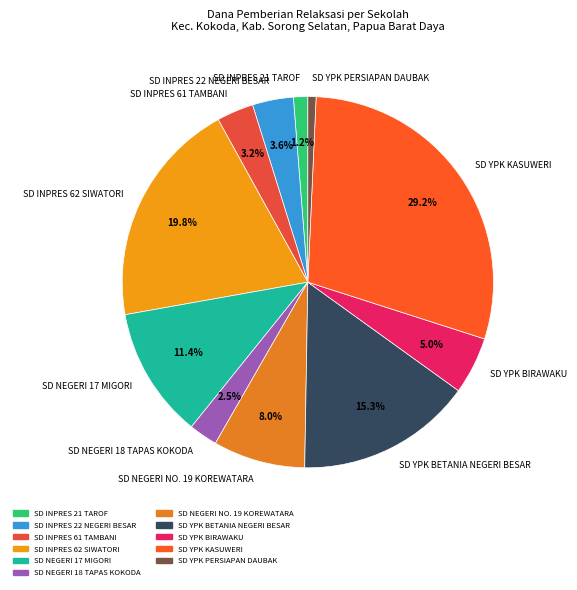

Which has a higher value, SD INPRES 61 TAMBANI or SD YPK KASUWERI?

SD YPK KASUWERI